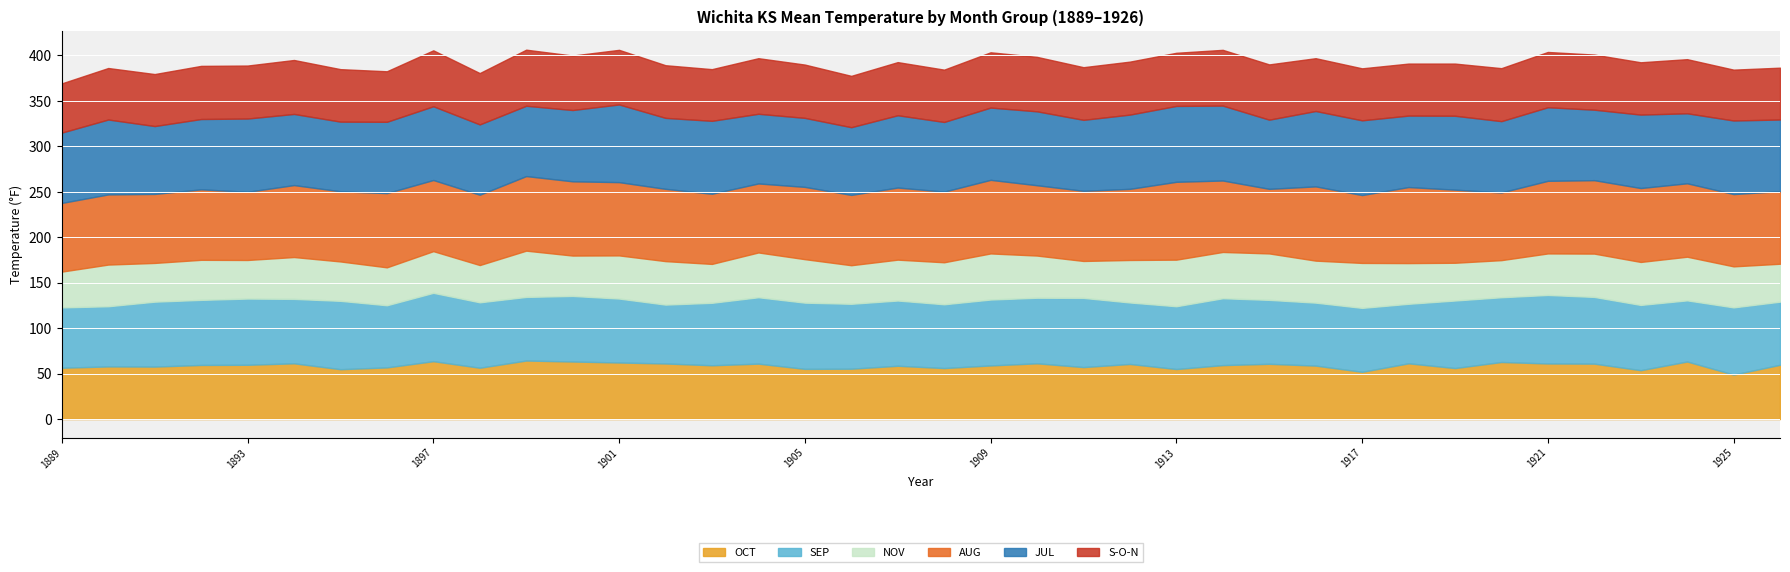

Which series has the largest total across all categories?

JUL